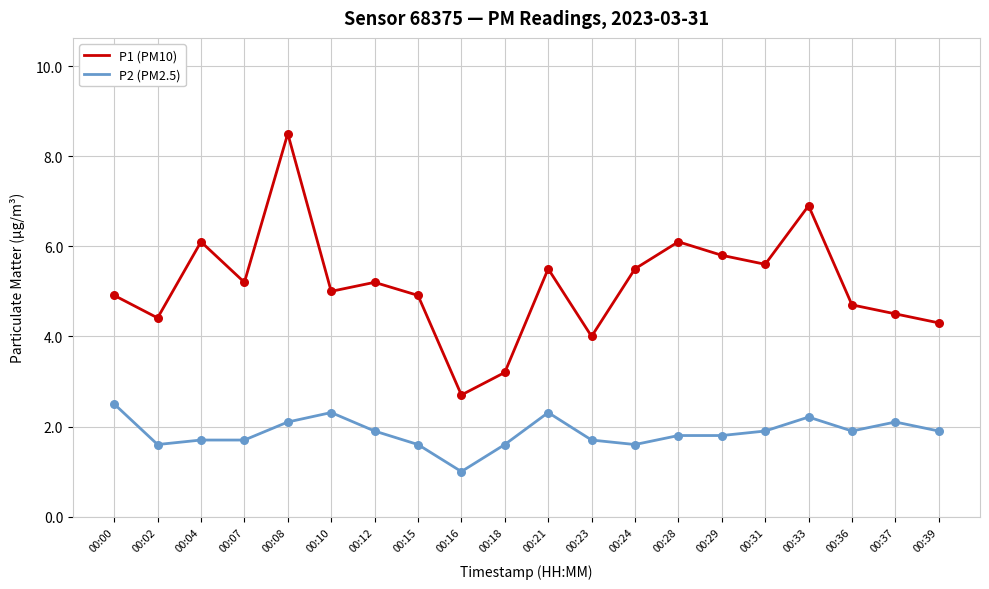

What is the spread (max minus min) of values at 00:29?

4.0